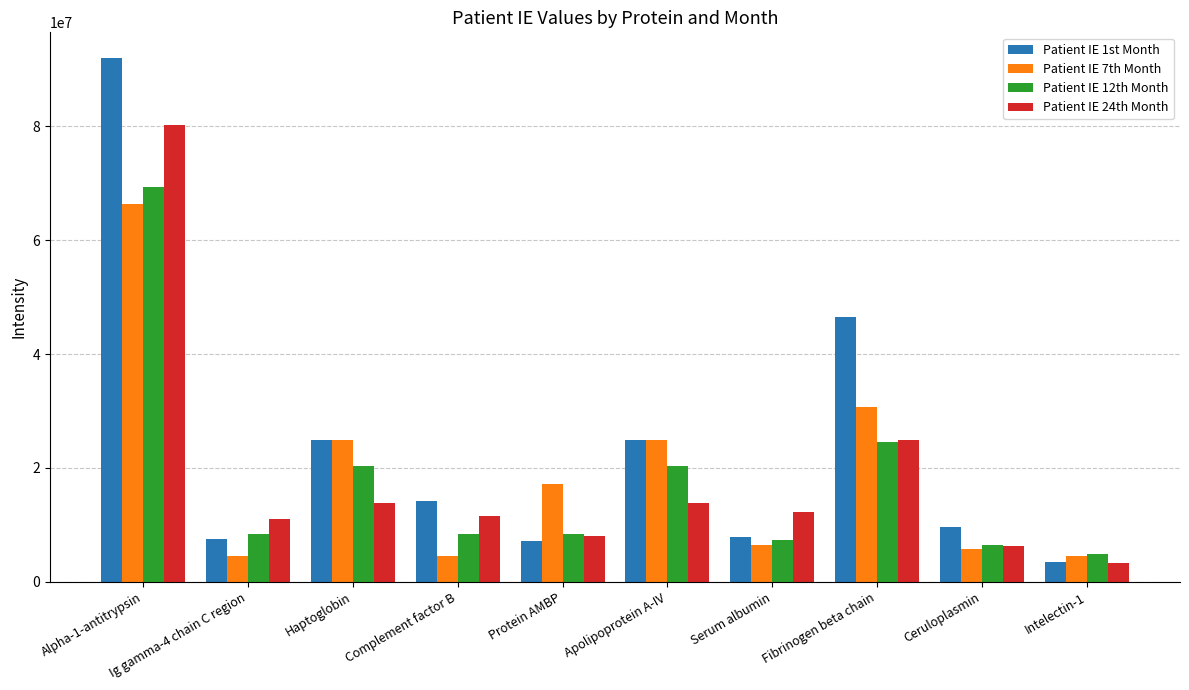

True or false: Patient IE 24th Month has a value of 12220000 at Serum albumin.

True